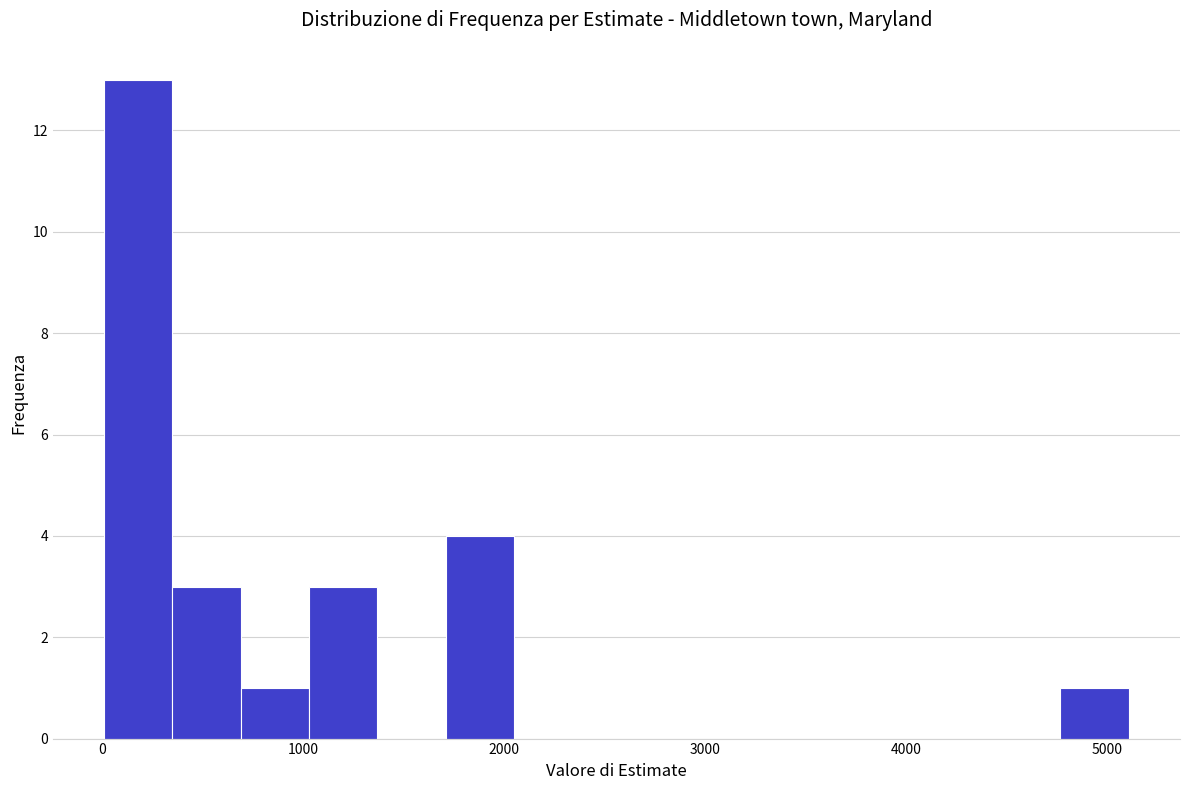

Around what value on the x-axis is the tallest bar? Give the approximate position of its centre, as read against the axis.

200